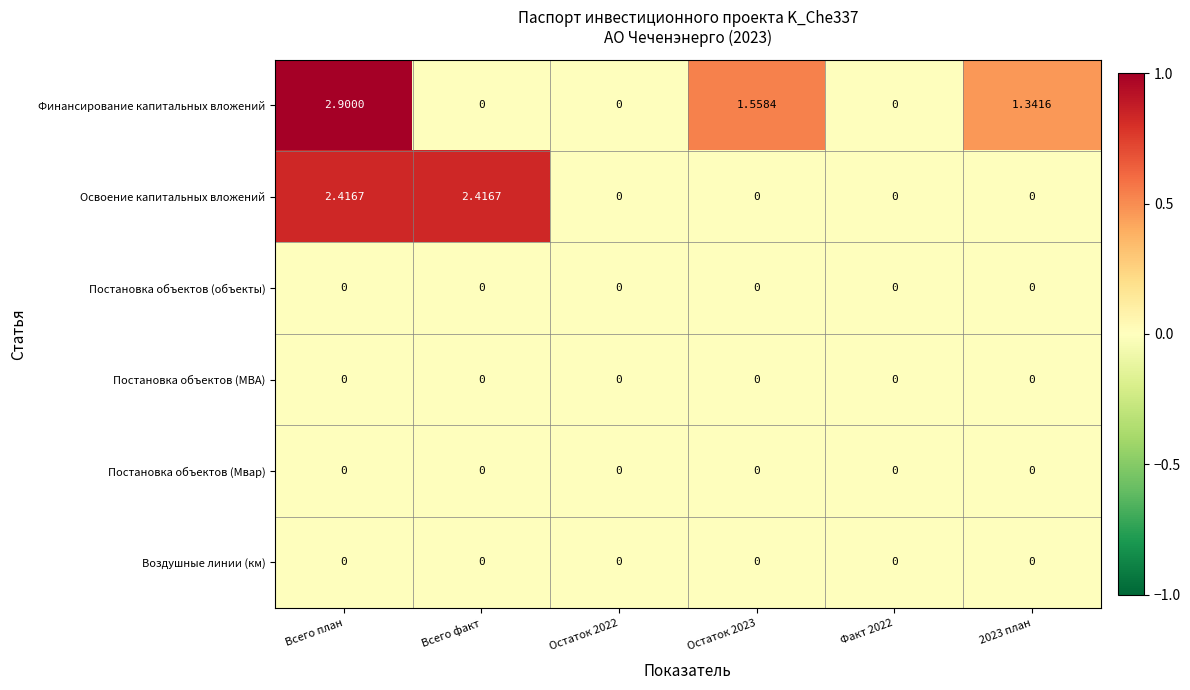

At which label does Финансирование капитальных вложений first exceed 1?

Всего план